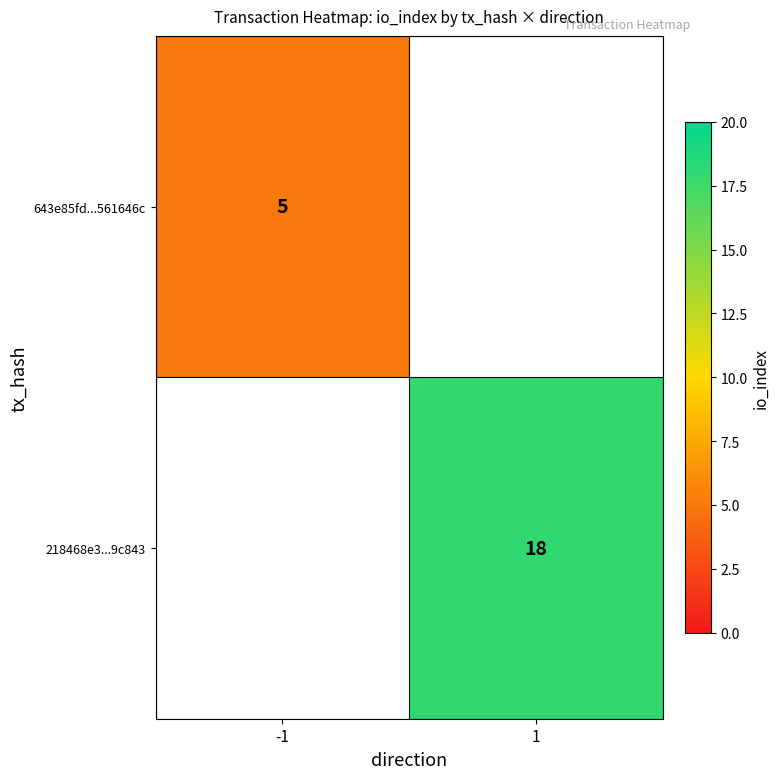

True or false: 643e85fd...561646c has a value of 5 at -1.

True